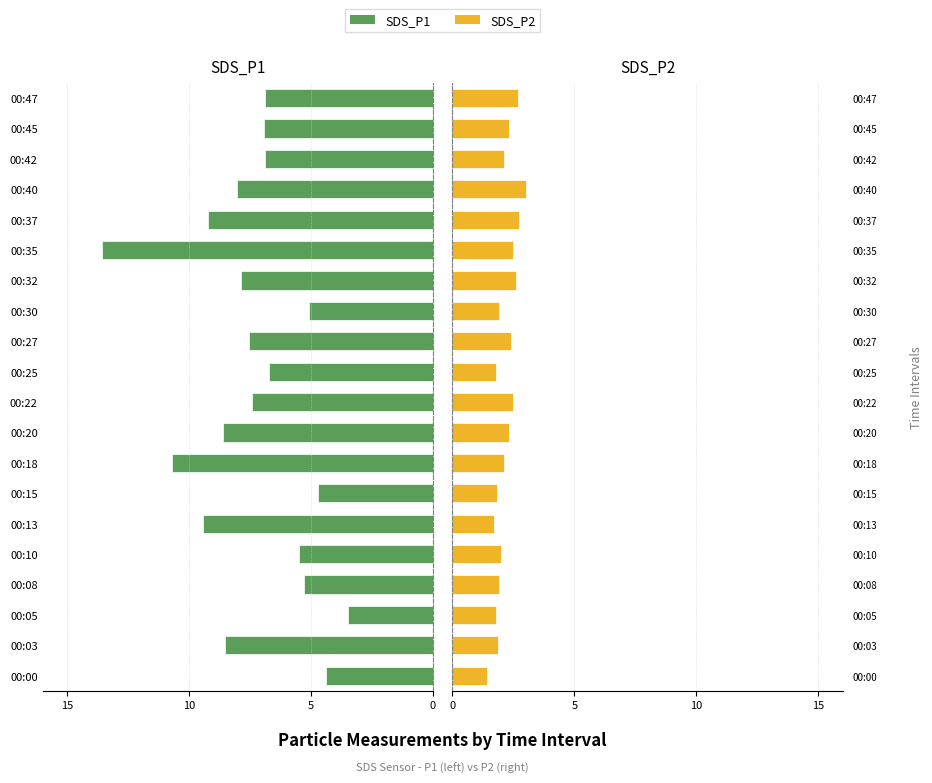

Are the bars grouped side by side (vs. stacked)?

Yes